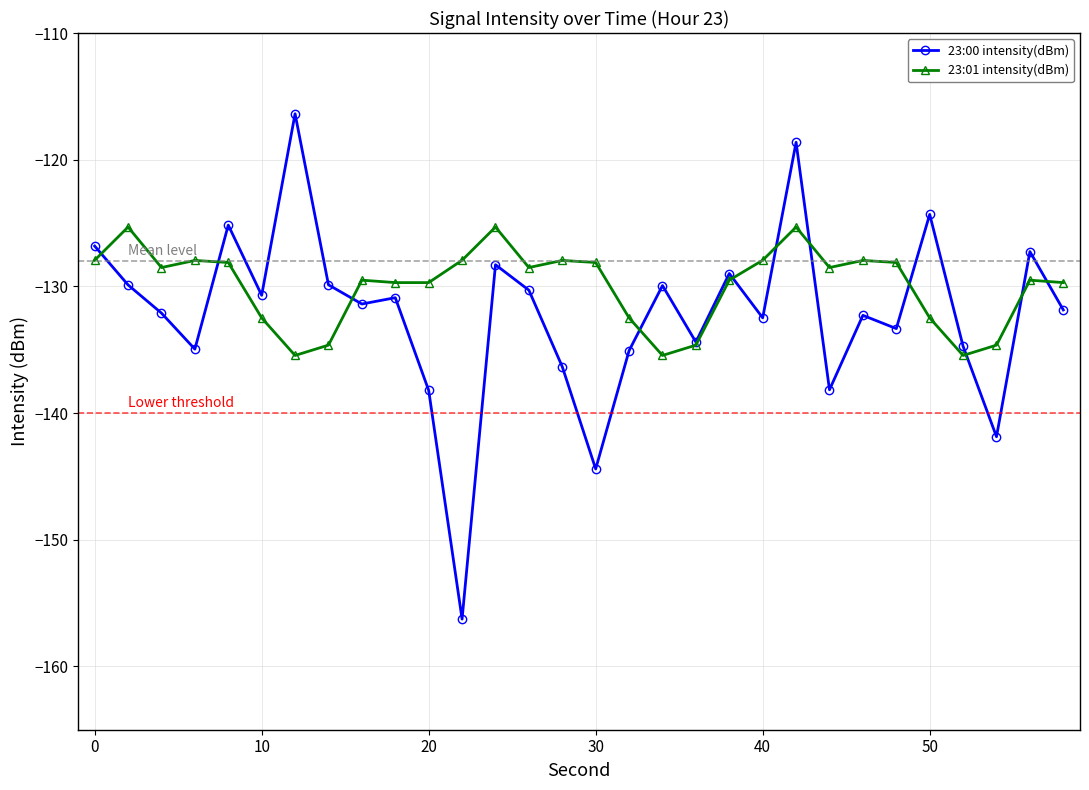

Which series has the largest total across all categories?

23:01 intensity(dBm)